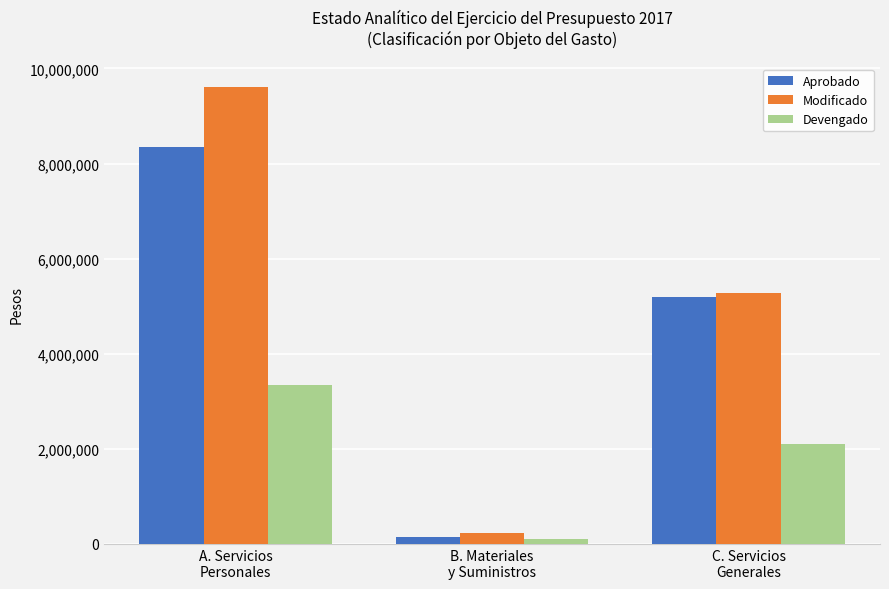

What is the sum of all Modificado values?

15114956